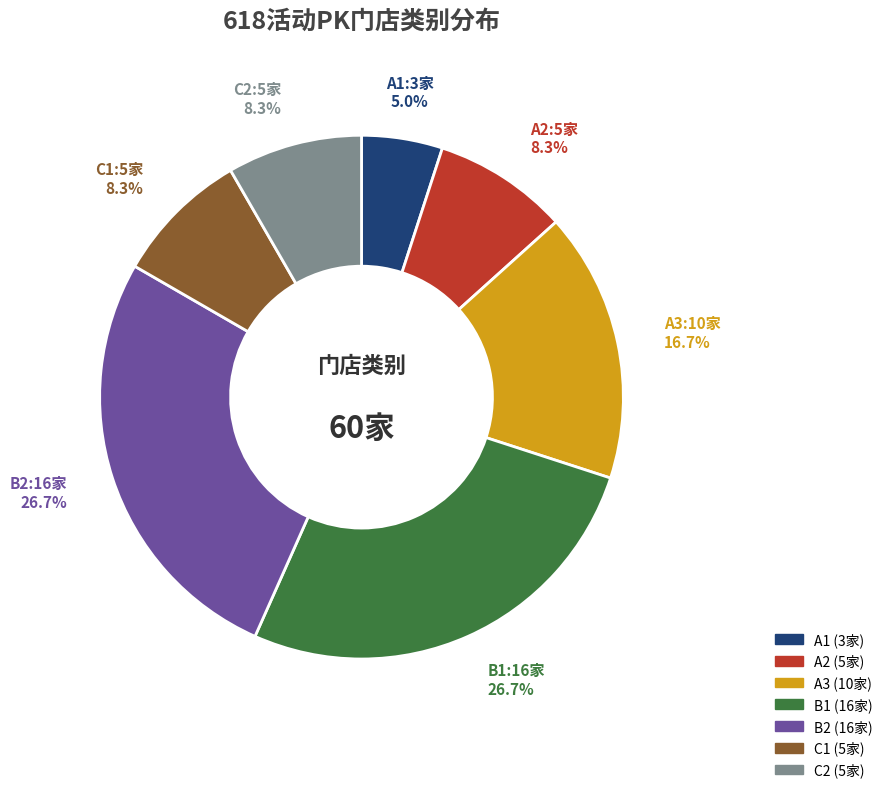

Combined, do B2 and A3 account for over 50%?

No